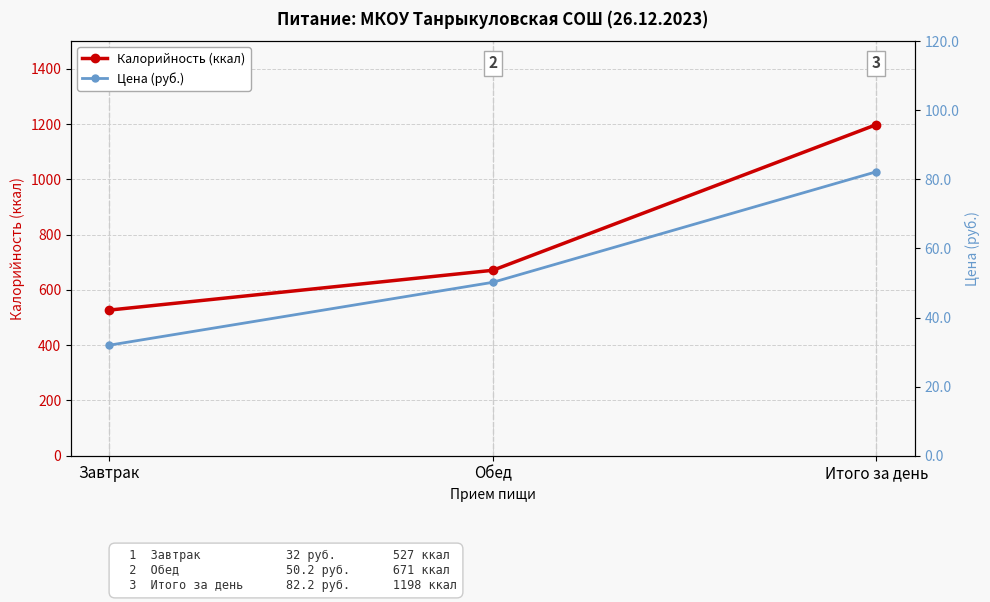

Where does the Цена (руб.) series first go above 50?

Обед